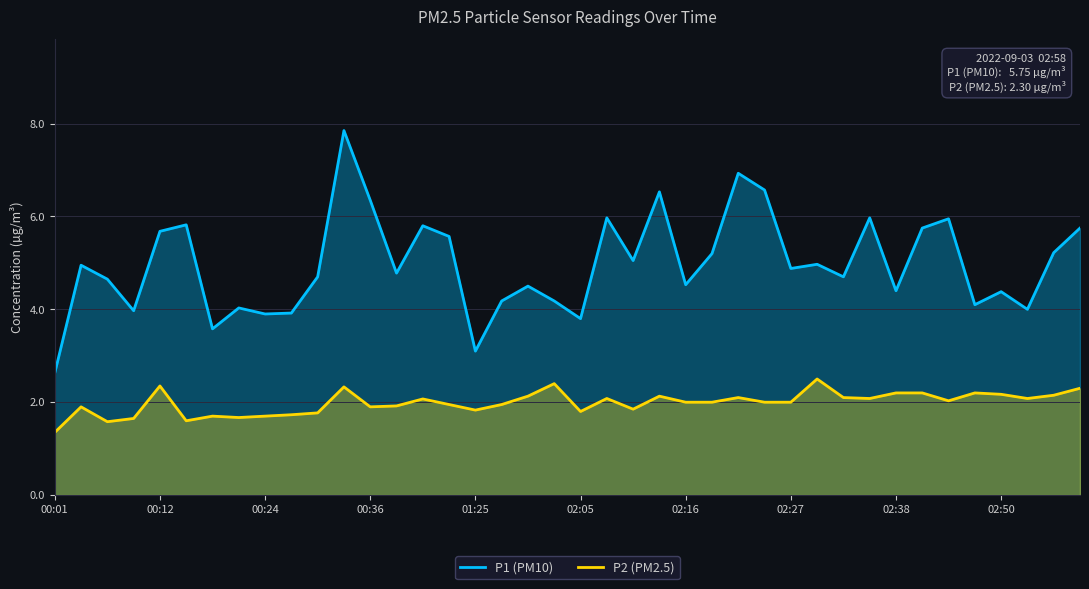

True or false: P1 (PM10) has a value of 6.0 at 02:05.

False